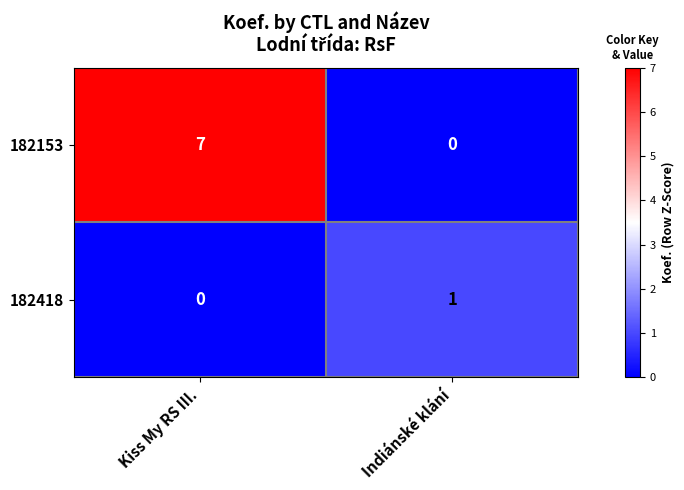

Count the number of categories in the chart.

2